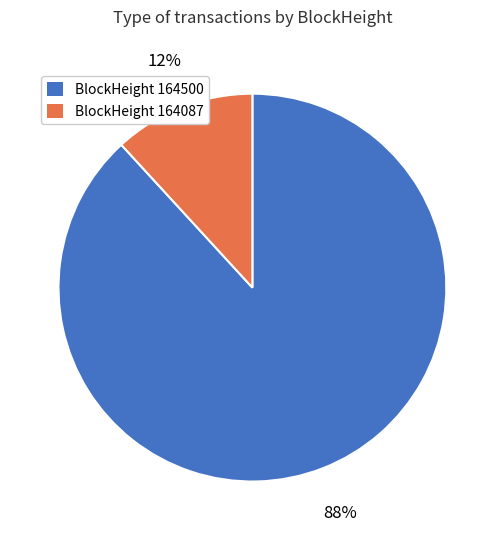

Does any single category account for the majority?

Yes